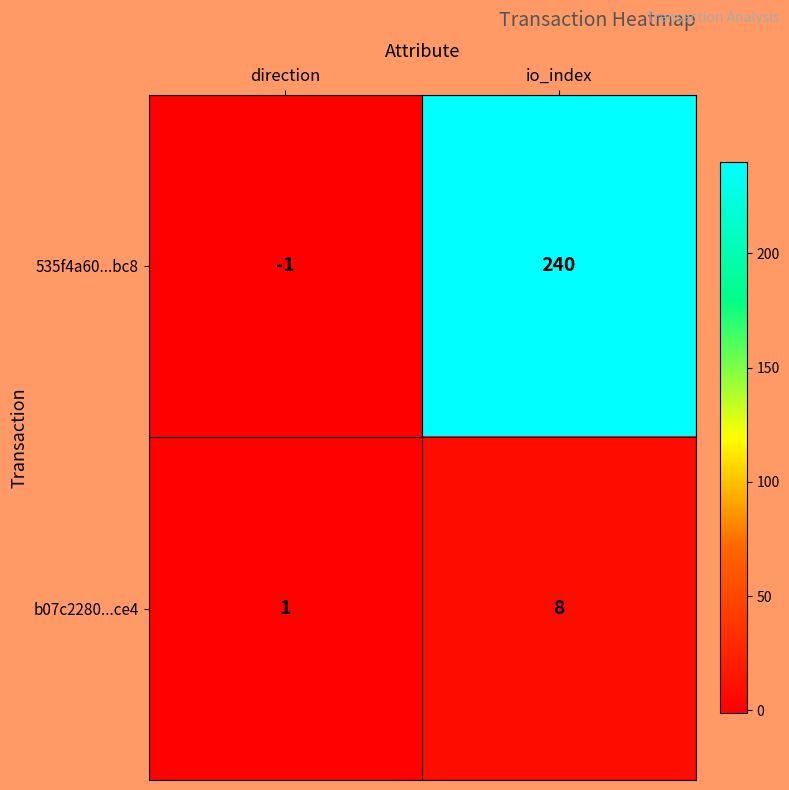

The 535f4a60...bc8 series shows -1 at direction. True or false?

True